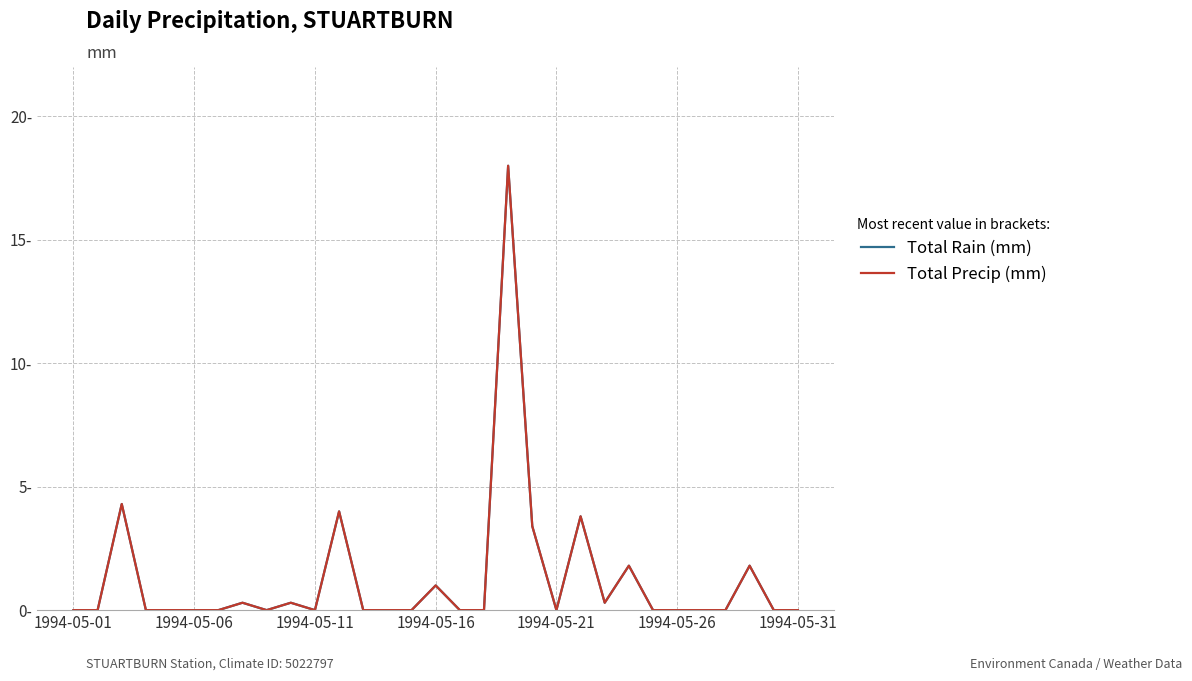

Is this an area chart (filled region under the line)?

No